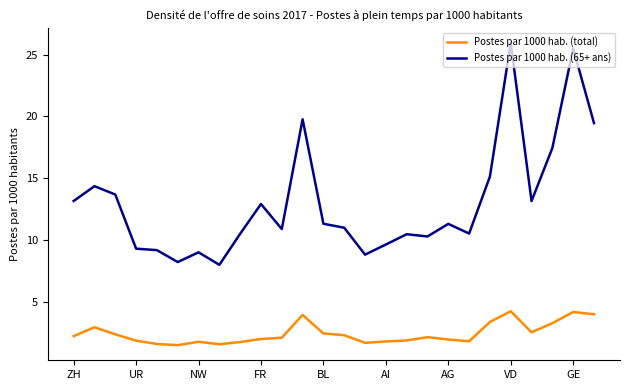

Is this an area chart (filled region under the line)?

No